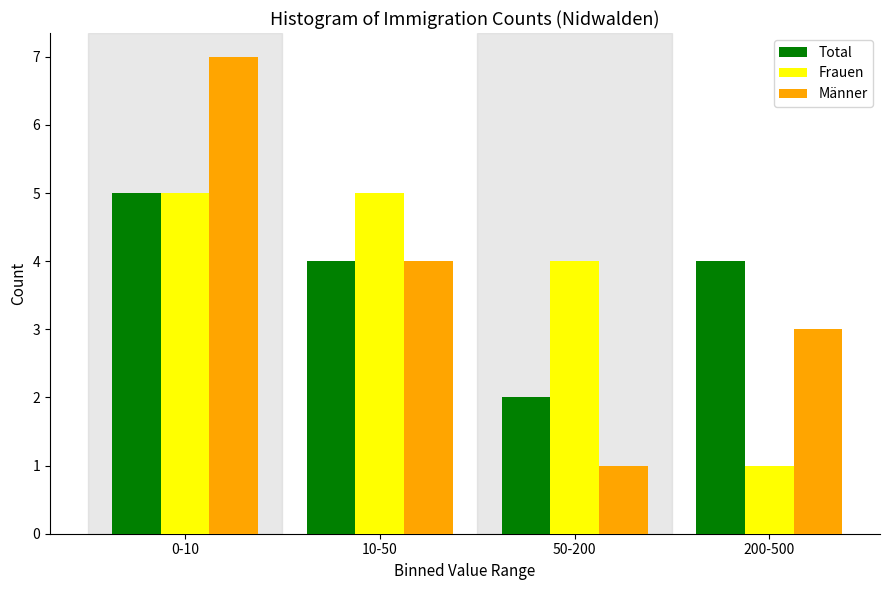

Reading right to left, extract all data points from this chart.

Total: 200-500=4	50-200=2	10-50=4	0-10=5
Frauen: 200-500=1	50-200=4	10-50=5	0-10=5
Männer: 200-500=3	50-200=1	10-50=4	0-10=7